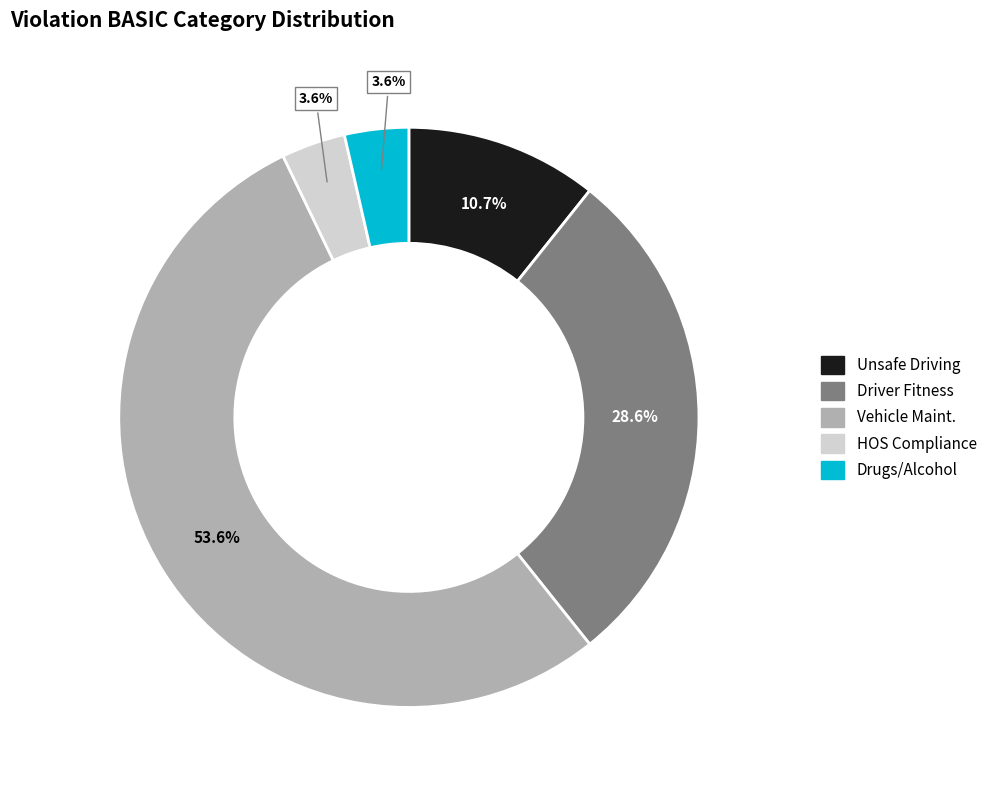

Count the number of slices in the pie.

5